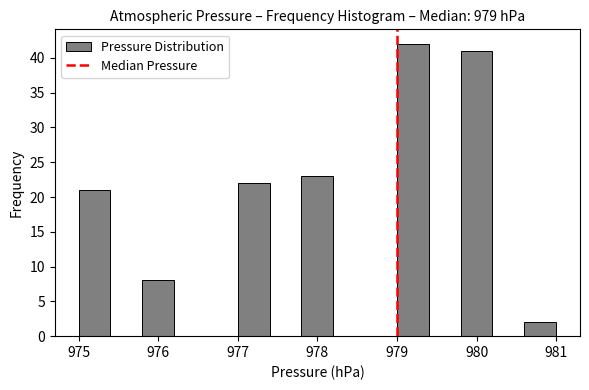

How tall is the bar that spans 977.0 to 977.4 on the x-axis? The values are not printed on the chart, so give them approximately, as read against the axis.

22